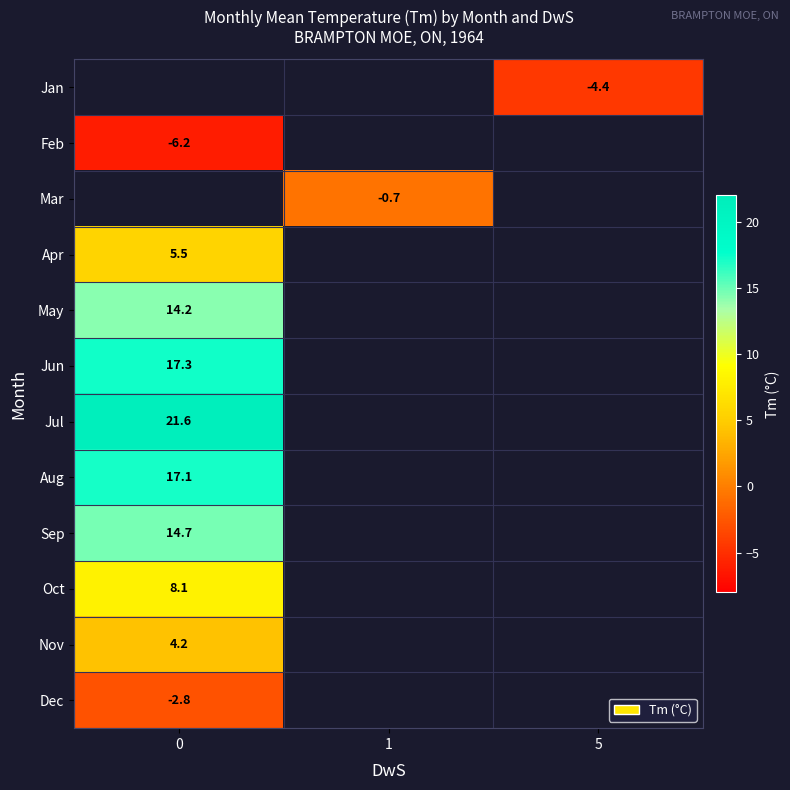

Count the number of categories in the chart.

3